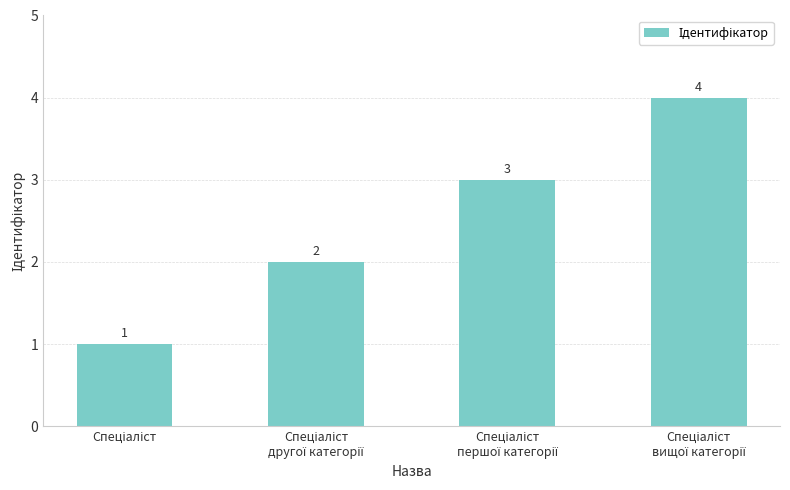

What is the value of the 1st bar from the left?

1